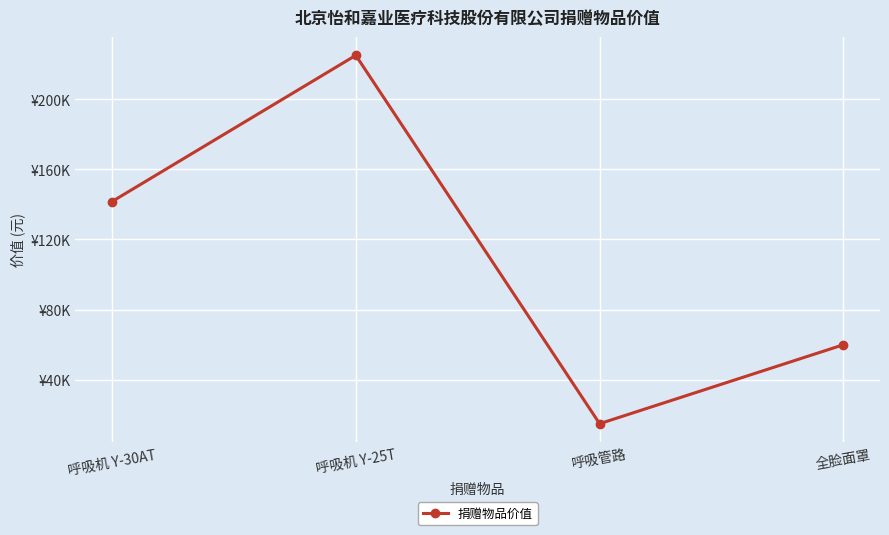

True or false: there are more than 2 points higher than both neighbors.

False